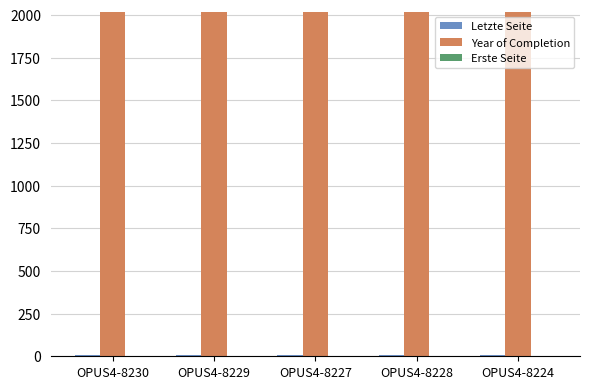

The Year of Completion series shows 616 at OPUS4-8228. True or false?

False